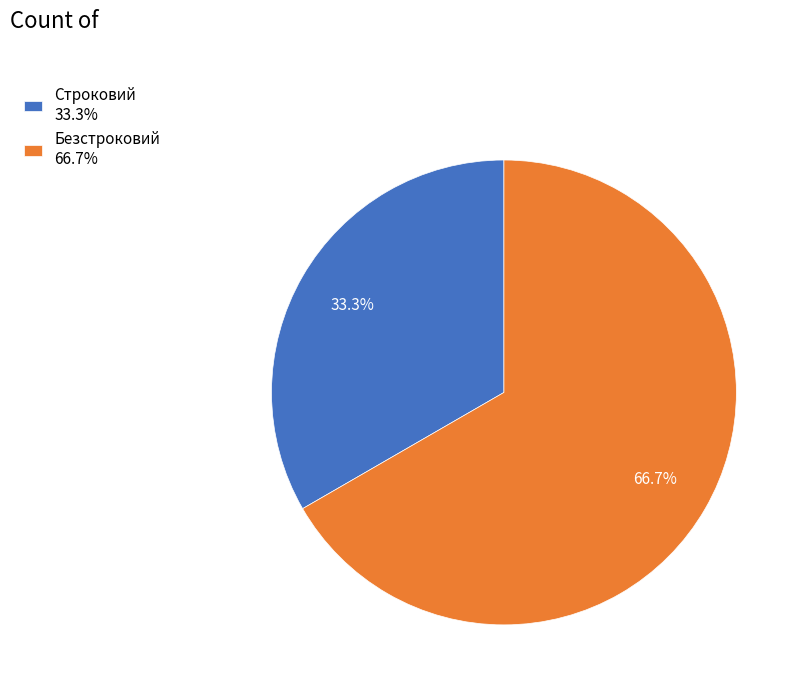

What is the largest slice in the pie chart?

Безстроковий